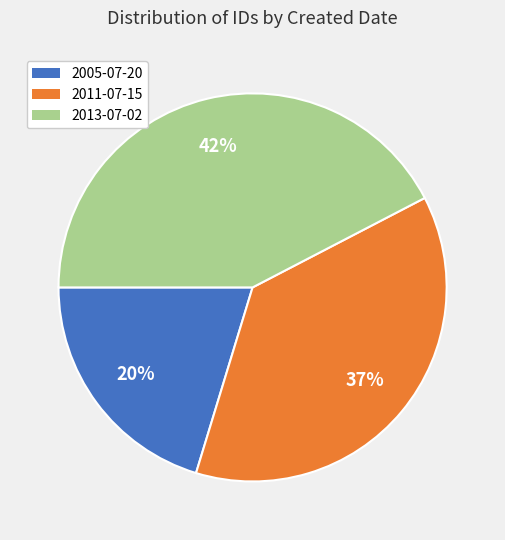

Rank the categories by value from lowest to highest.

2005-07-20, 2011-07-15, 2013-07-02